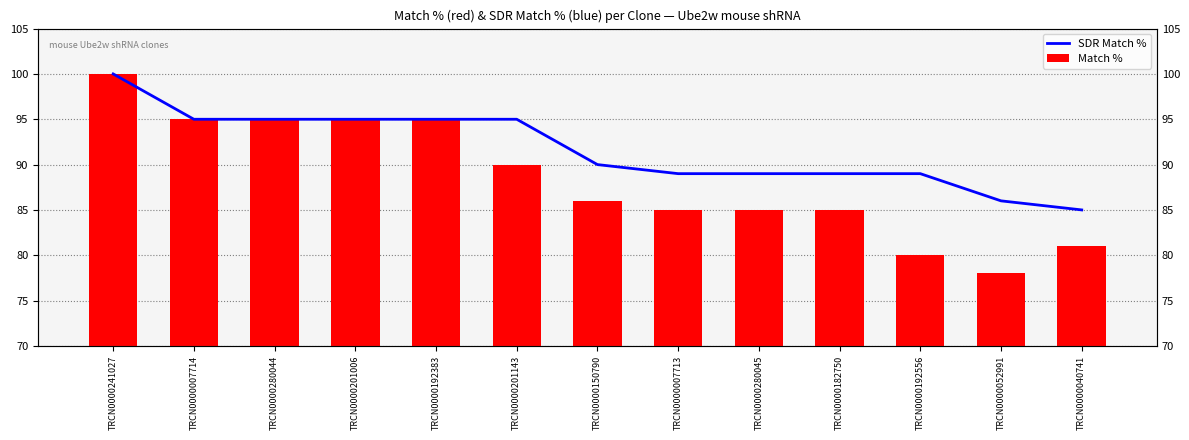

At which label does Match % first exceed 86?

TRCN0000241027